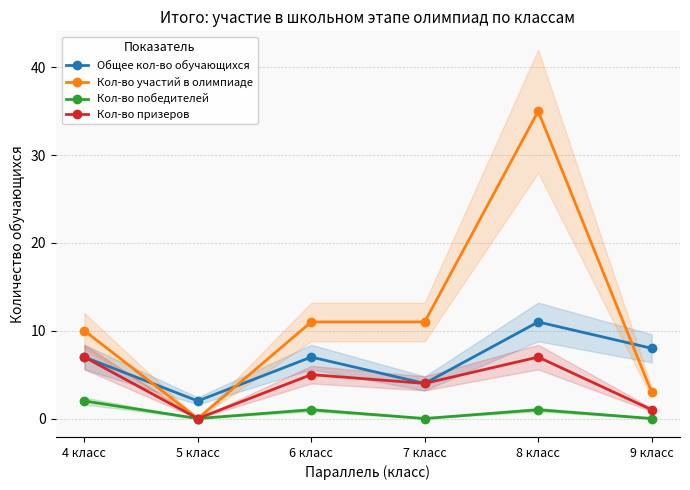

Which series has the largest total across all categories?

Кол-во участий в олимпиаде